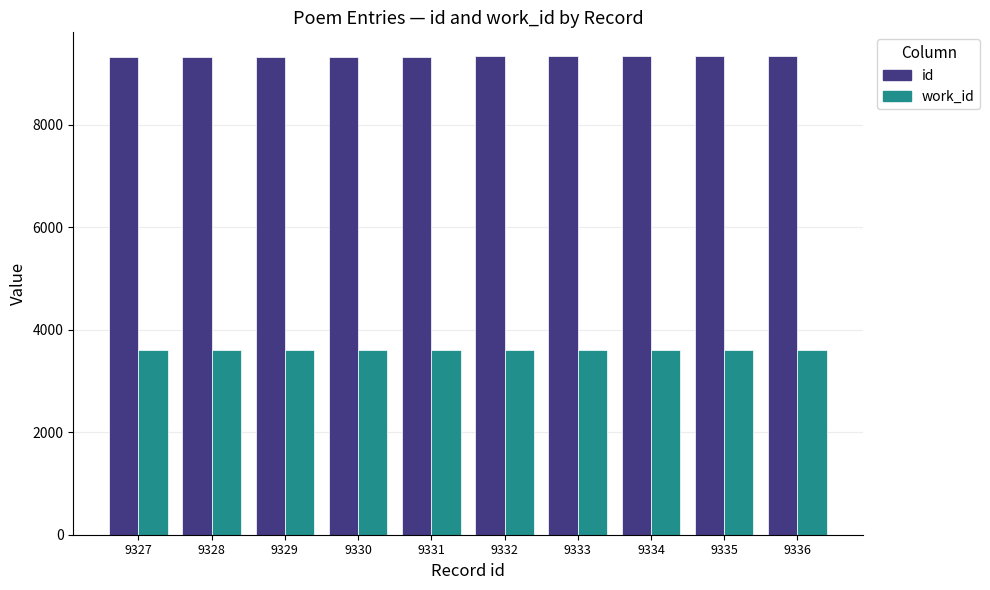

List the series in order of their peak value, highest first.

id, work_id